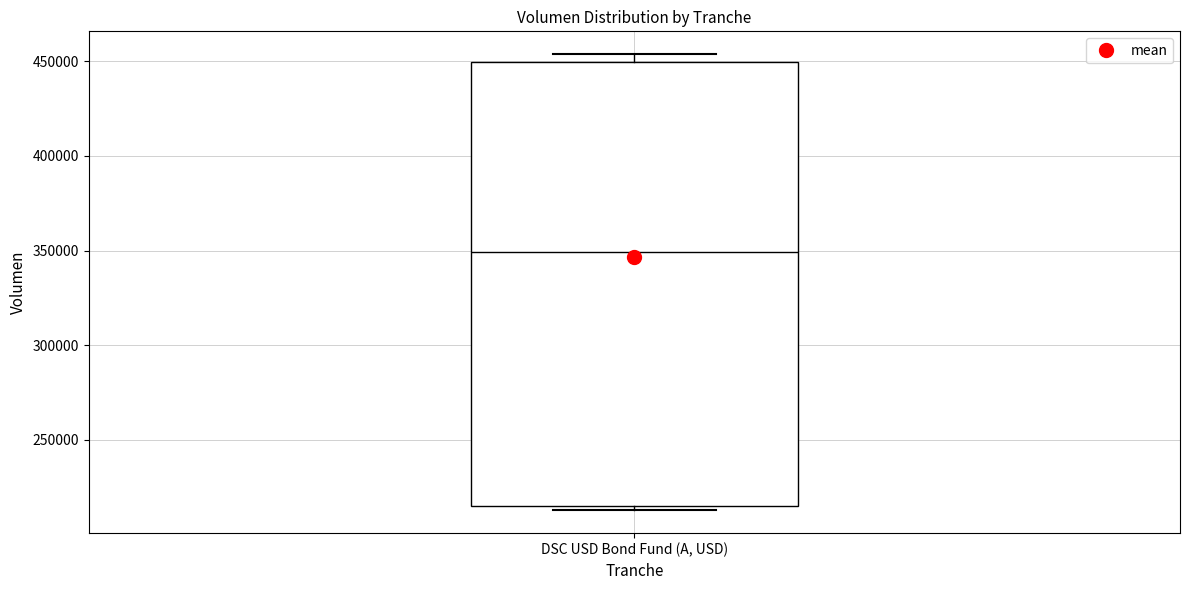

Transcribe this box plot: give where the median line is, the range the box spans, and where the two whiskers end, as read against the y-axis. The values are not printed on the chart, so give them approximately, as read against the axis.

median 350000, box 215000 to 450000, whiskers 215000 (just below the box's lower edge) to 455000